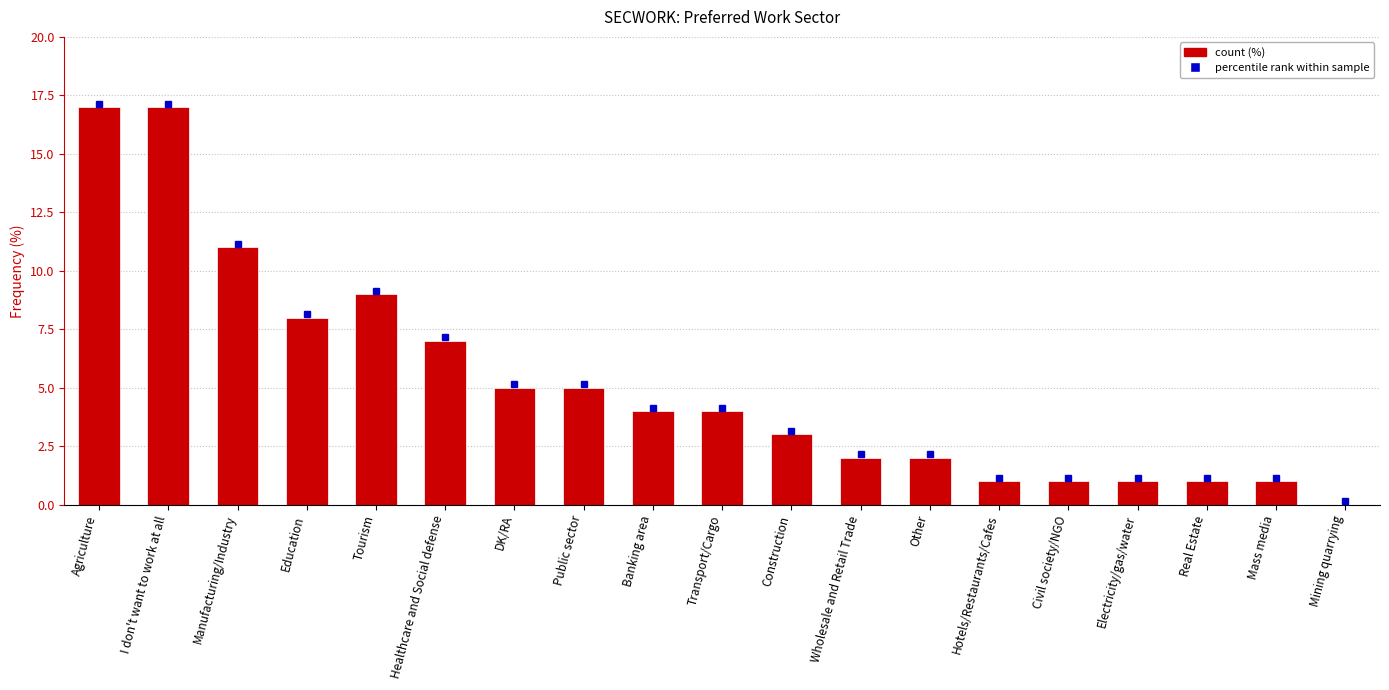

What is the average value?

5